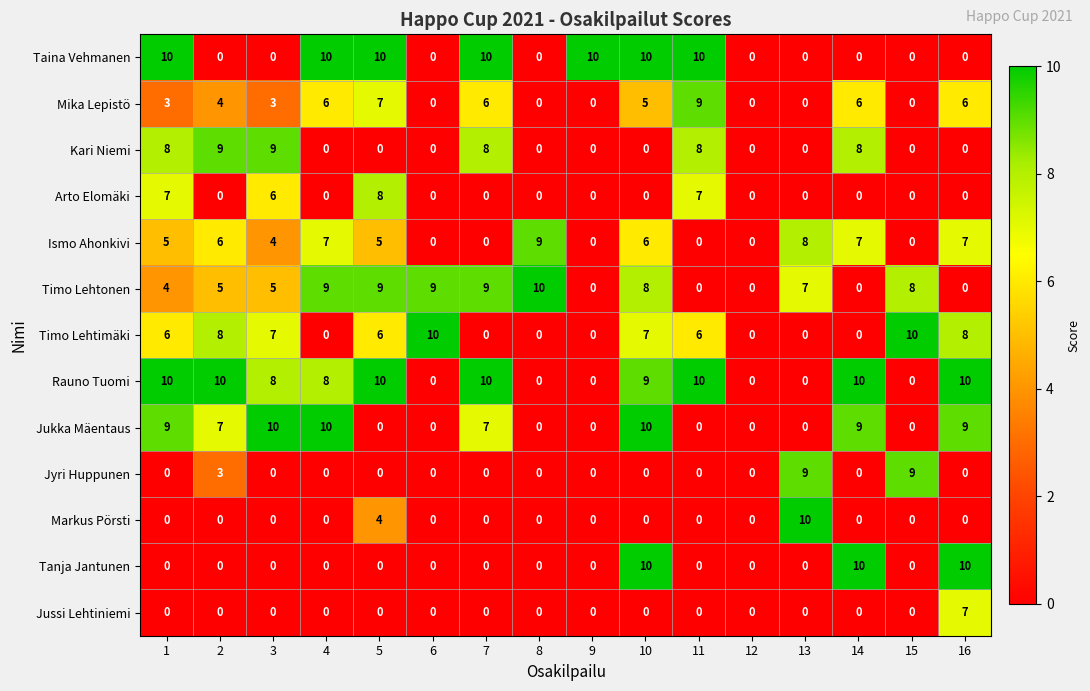

What is the difference between the maximum and minimum values in the Markus Pörsti series?

10